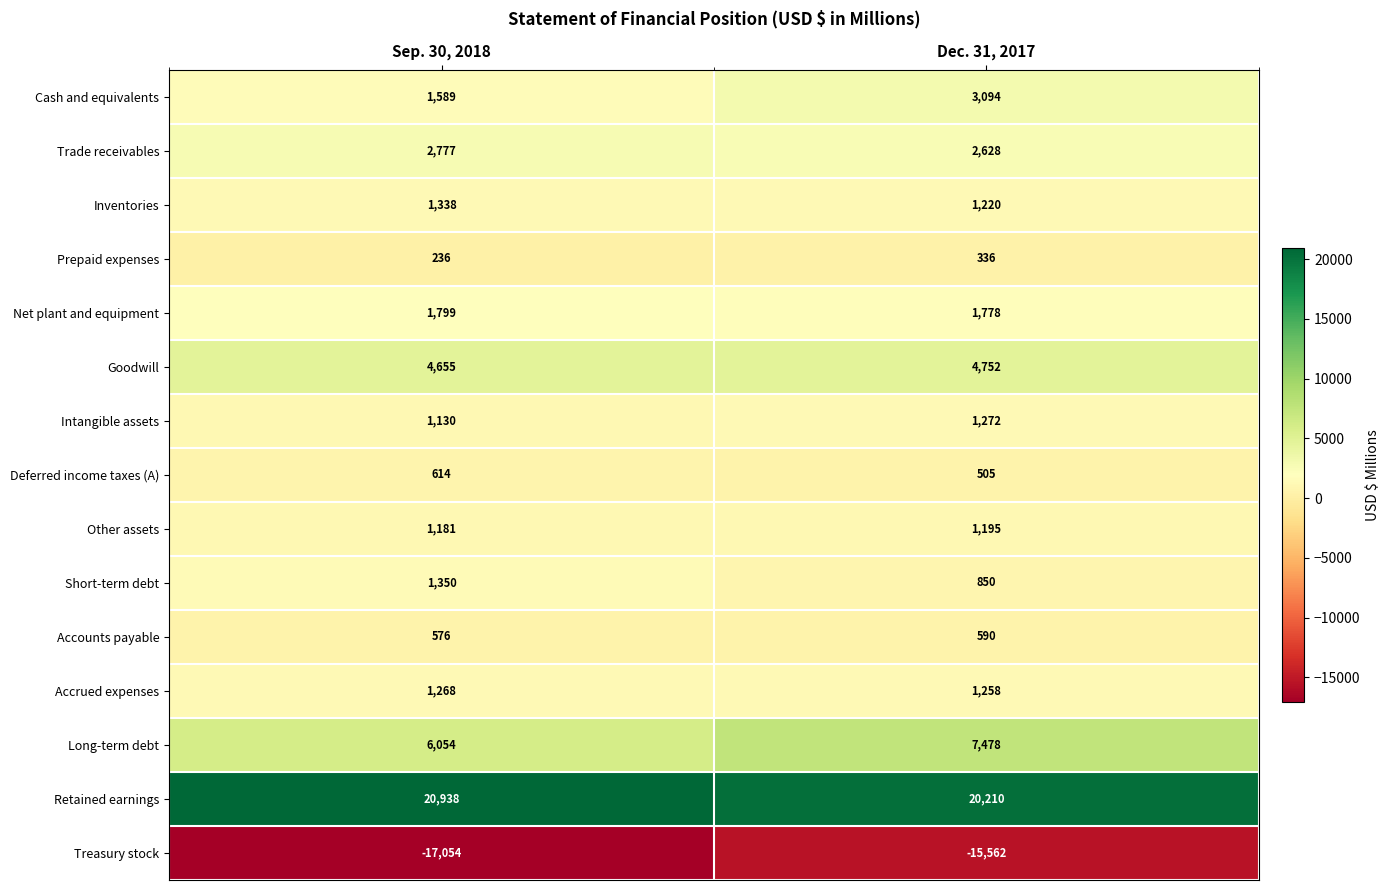

Reading left to right, list all the values displayed in this chart.

Cash and equivalents: Sep. 30, 2018=1589	Dec. 31, 2017=3094
Trade receivables: Sep. 30, 2018=2777	Dec. 31, 2017=2628
Inventories: Sep. 30, 2018=1338	Dec. 31, 2017=1220
Prepaid expenses: Sep. 30, 2018=236	Dec. 31, 2017=336
Net plant and equipment: Sep. 30, 2018=1799	Dec. 31, 2017=1778
Goodwill: Sep. 30, 2018=4655	Dec. 31, 2017=4752
Intangible assets: Sep. 30, 2018=1130	Dec. 31, 2017=1272
Deferred income taxes (A): Sep. 30, 2018=614	Dec. 31, 2017=505
Other assets: Sep. 30, 2018=1181	Dec. 31, 2017=1195
Short-term debt: Sep. 30, 2018=1350	Dec. 31, 2017=850
Accounts payable: Sep. 30, 2018=576	Dec. 31, 2017=590
Accrued expenses: Sep. 30, 2018=1268	Dec. 31, 2017=1258
Long-term debt: Sep. 30, 2018=6054	Dec. 31, 2017=7478
Retained earnings: Sep. 30, 2018=20938	Dec. 31, 2017=20210
Treasury stock: Sep. 30, 2018=-17054	Dec. 31, 2017=-15562